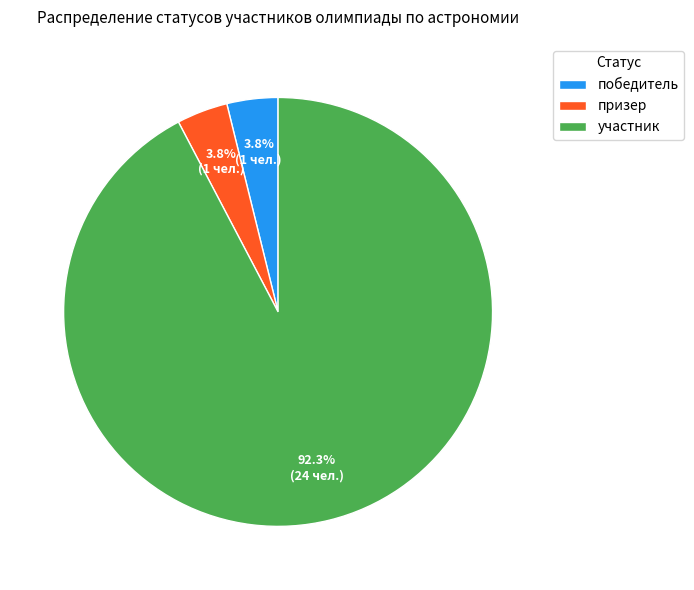

The участник slice represents 92% of the pie. True or false?

True